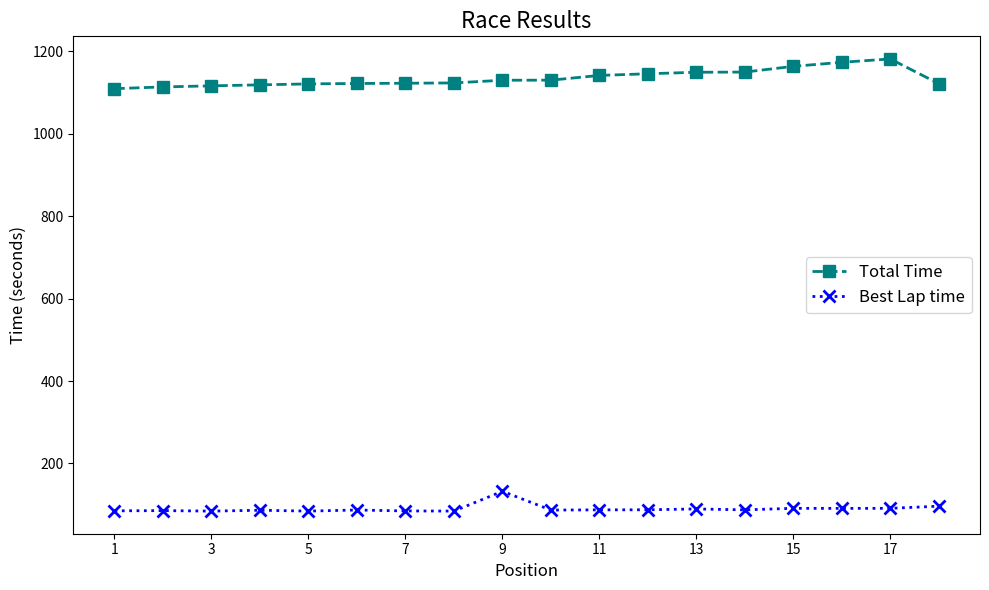

At how many categories does at least one series exceed 868?

18